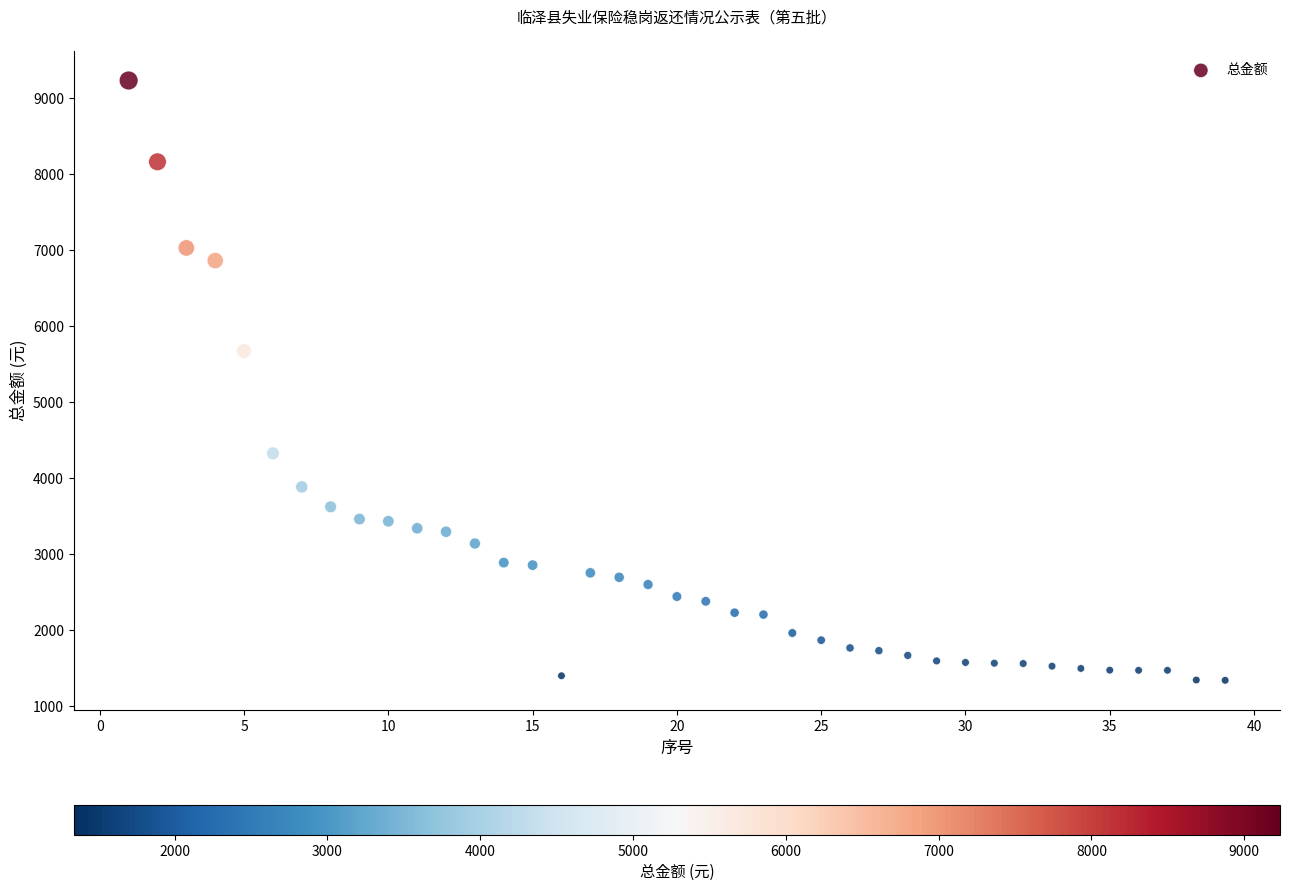

What Y value in the scatter plot is closest to 5287?

5673.8